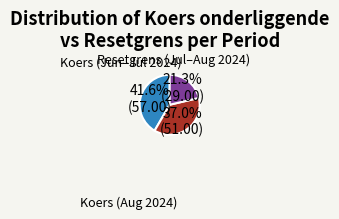

Is there any slice that represents more than half of the pie?

No